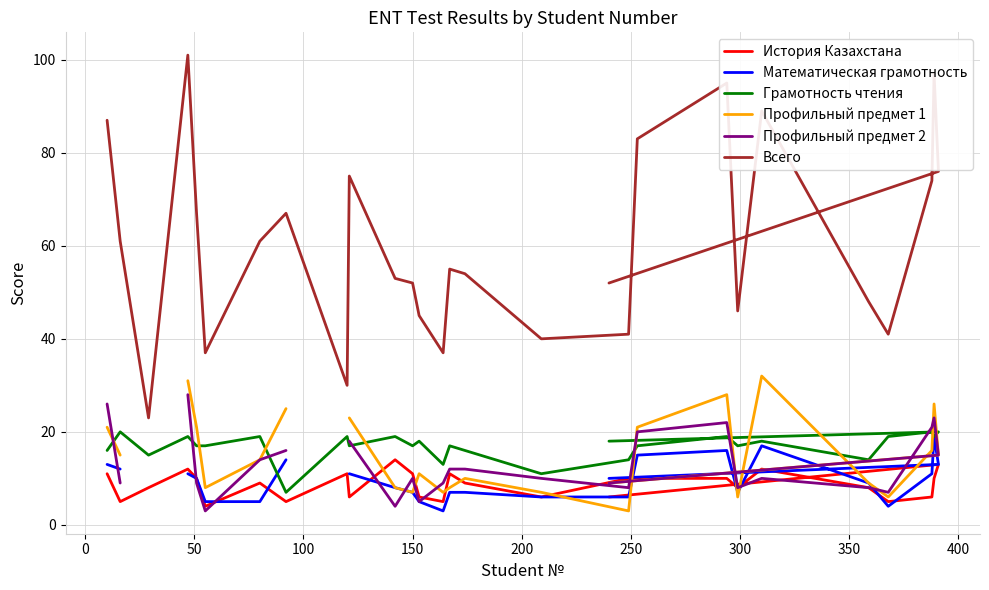

True or false: Профильный предмет 1 and История Казахстана intersect in this chart.

True